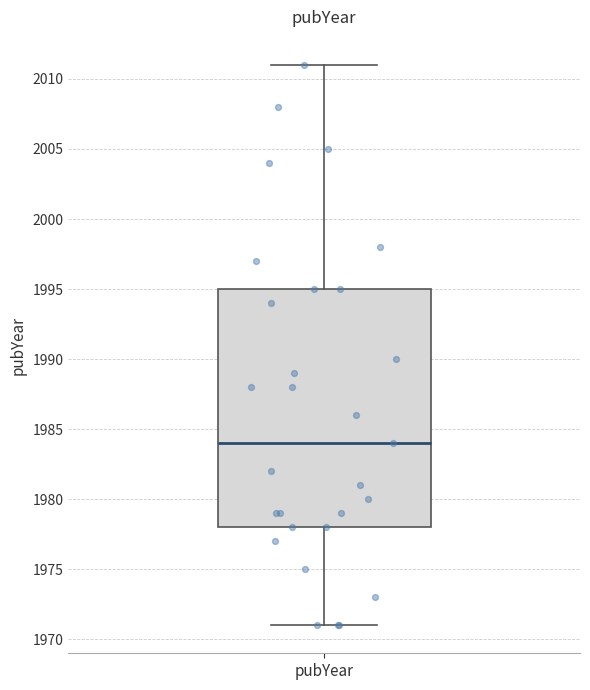

Read this box plot against the y-axis: the position of the median line, the range covered by the box, and the ends of both whiskers. The values are not printed on the chart, so give them approximately, as read against the axis.

median 1984, box 1978 to 1995, whiskers 1971 to 2011